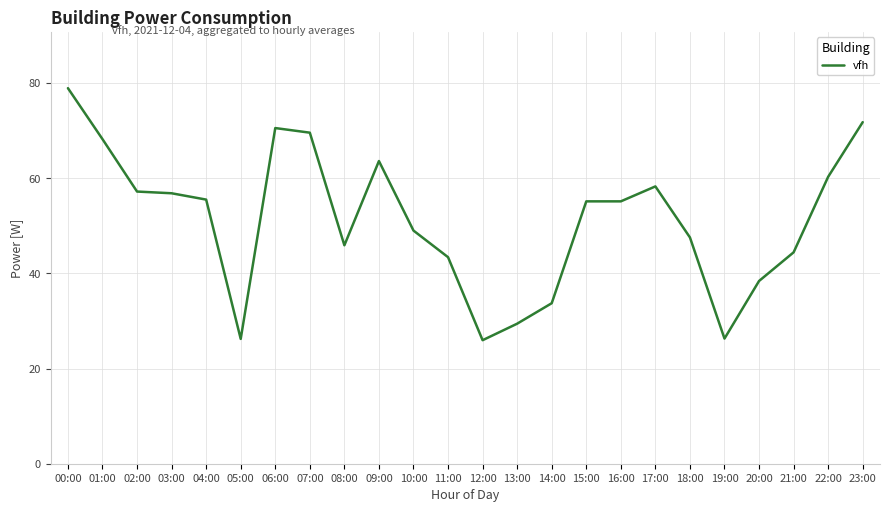

Count the number of data series in this chart.

1